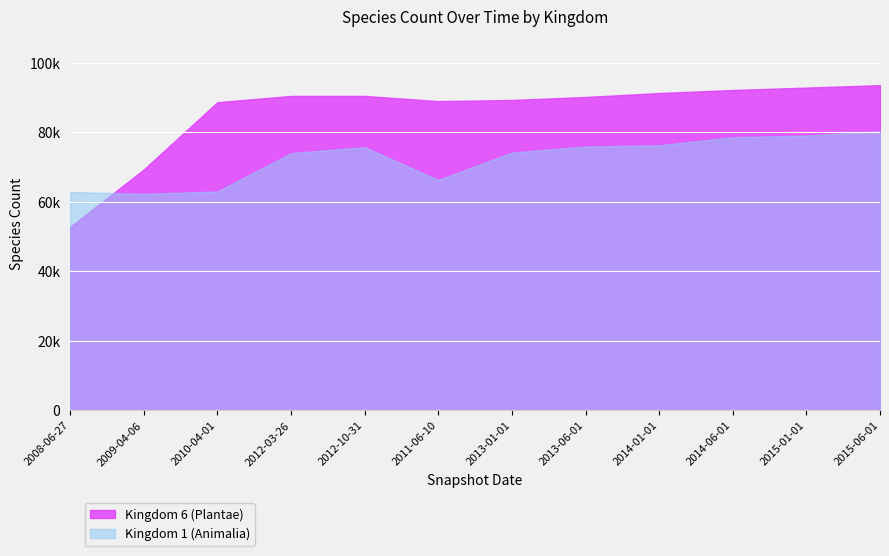

Where does the Kingdom 1 (Animalia) series first go above 75658?

2013-06-01